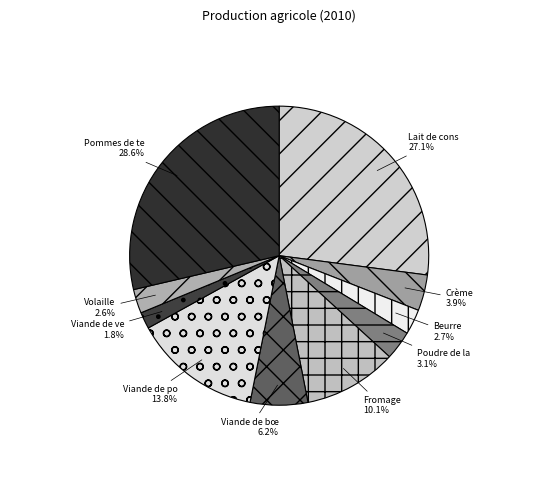

How many segments does this pie chart have?

10